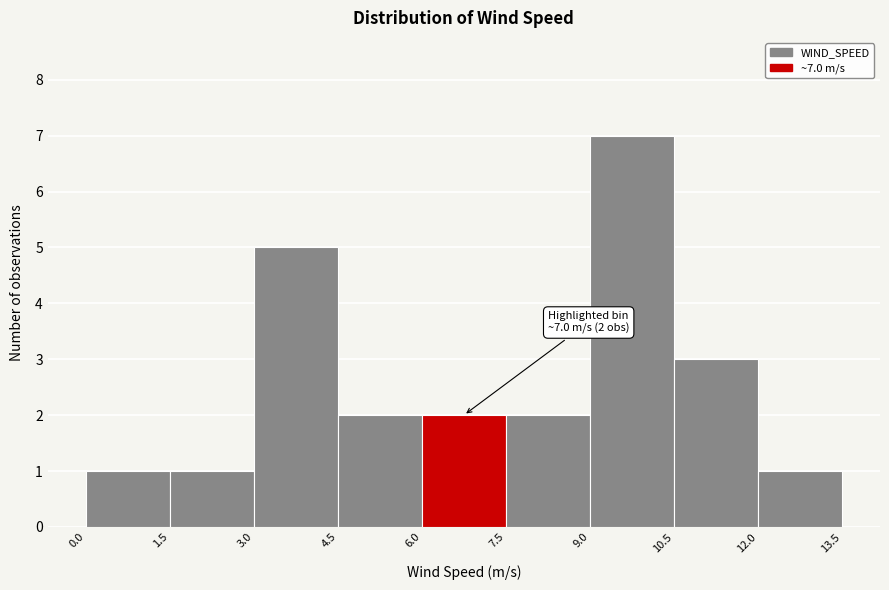

Over which range of the x-axis is the bar tallest?

9.0 to 10.5